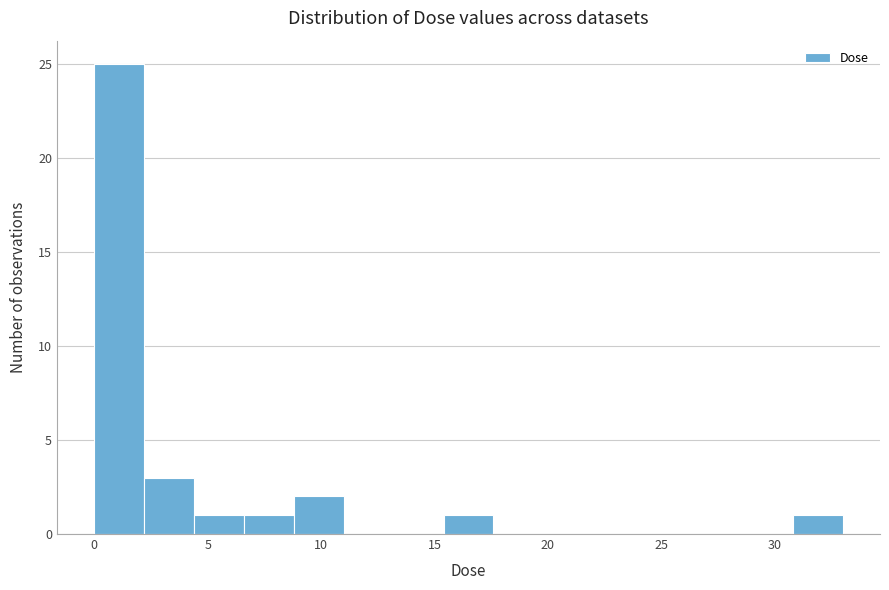

Reading left to right, transcribe this chart: for each bar, give the range it covers on the x-axis and its height. Neither the bar edges nor the heights are printed on the chart, so give them approximately, as read against the axes.

0.0 to 2.0: 25
2.0 to 4.5: 3
4.5 to 6.5: 1
6.5 to 9.0: 1
9.0 to 11.0: 2
11.0 to 13.0: 0
13.0 to 15.5: 0
15.5 to 17.5: 1
17.5 to 20.0: 0
20.0 to 22.0: 0
22.0 to 24.0: 0
24.0 to 26.5: 0
26.5 to 28.5: 0
28.5 to 31.0: 0
31.0 to 33.0: 1